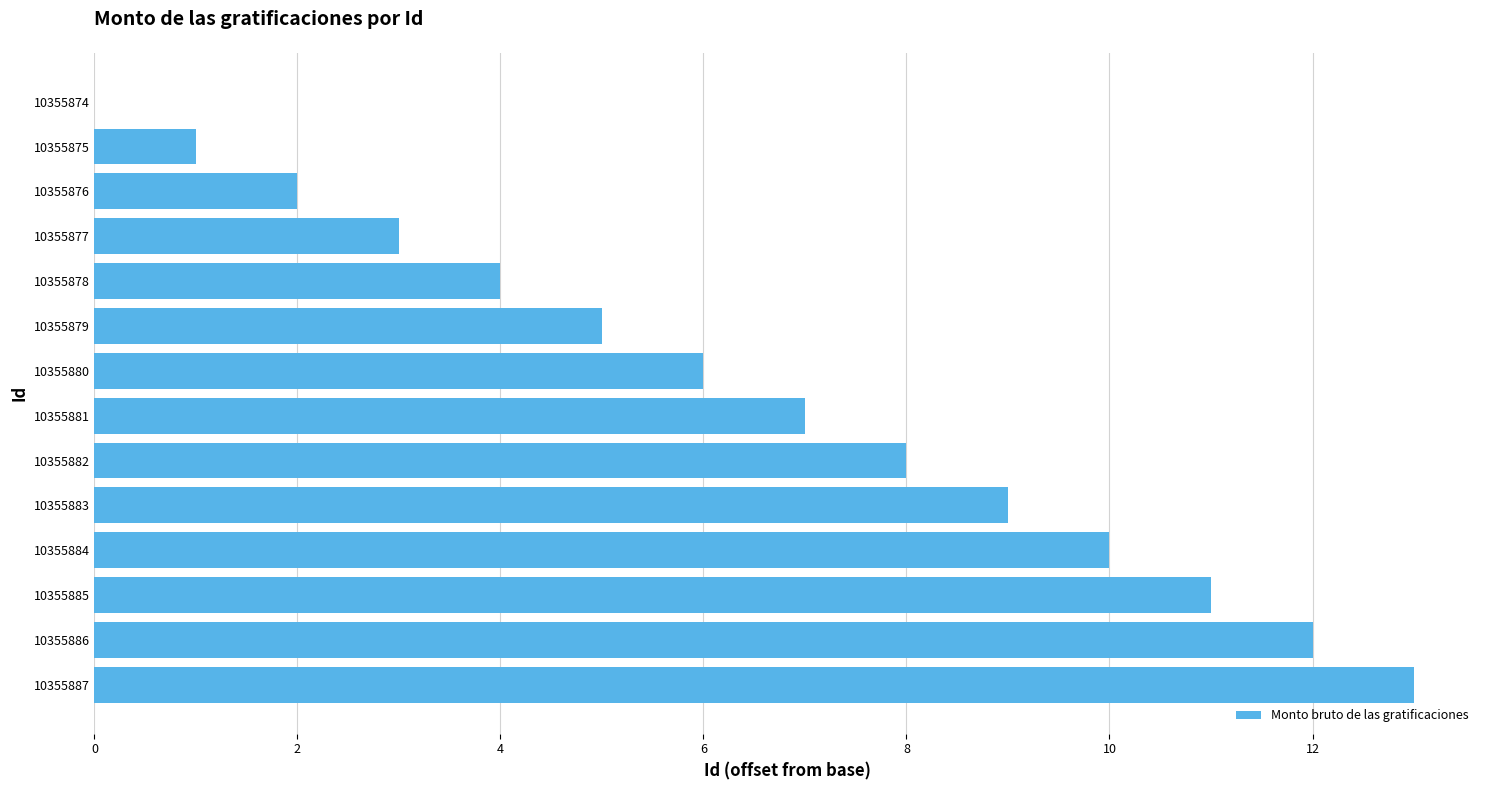

Reading top to bottom, transcribe all the data shown in this chart.

10355874=0	10355875=1	10355876=2	10355877=3	10355878=4	10355879=5	10355880=6	10355881=7	10355882=8	10355883=9	10355884=10	10355885=11	10355886=12	10355887=13